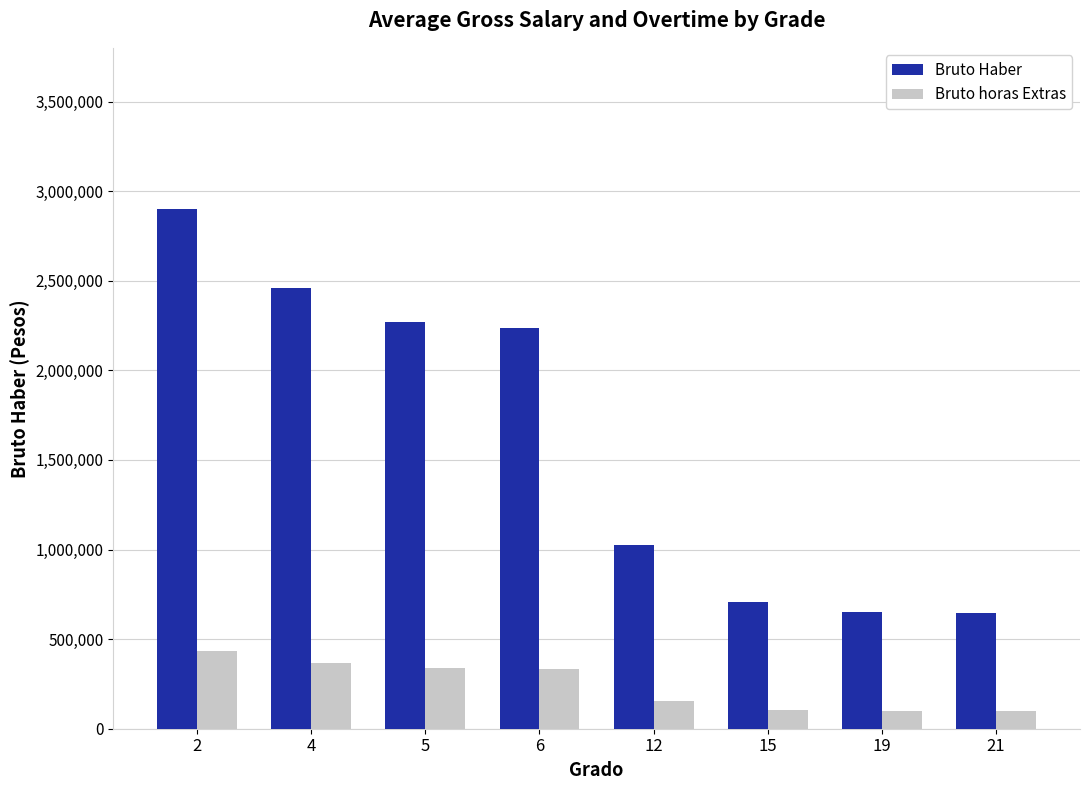

What is the average value of the Bruto Haber series?

1612031.5